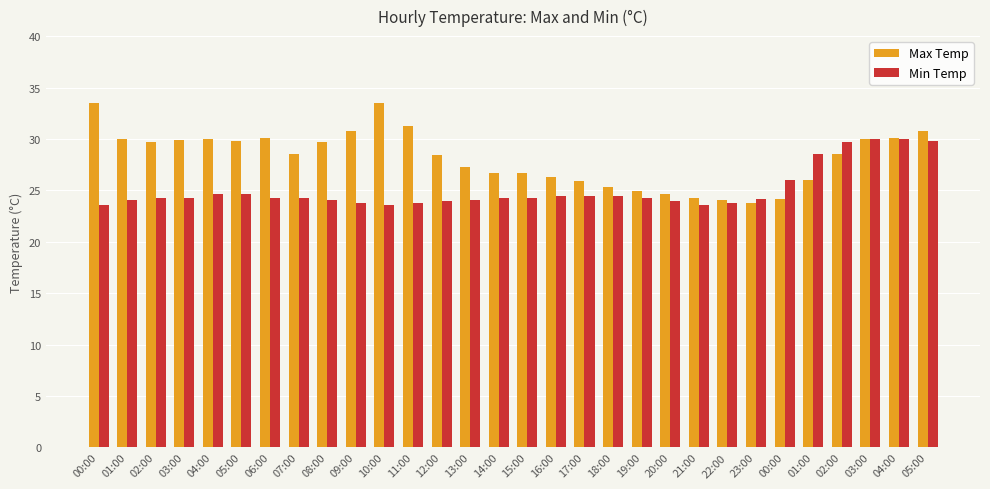

Which series has the largest total across all categories?

Max Temp